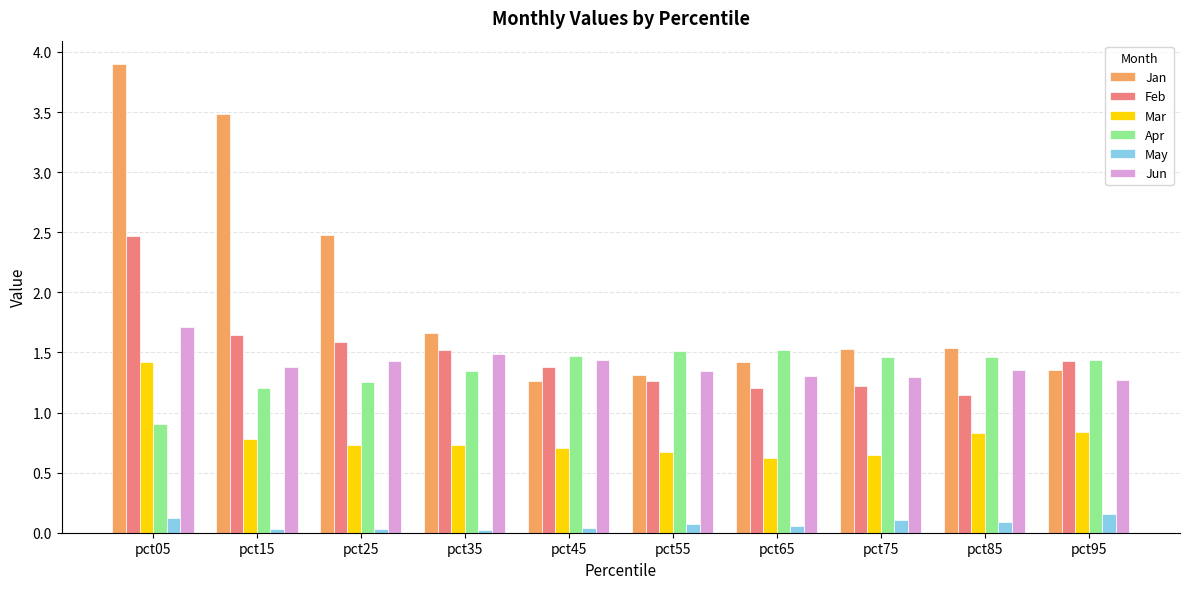

How many series are shown in this chart?

6